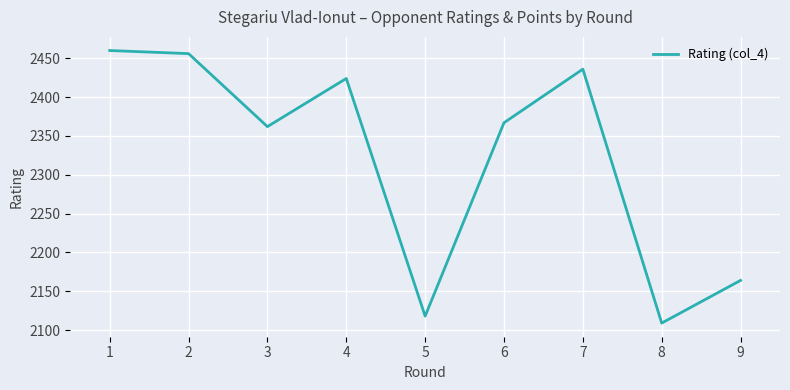

Reading left to right, transcribe all the data shown in this chart.

1=2460	2=2456	3=2362	4=2424	5=2118	6=2367	7=2436	8=2109	9=2164